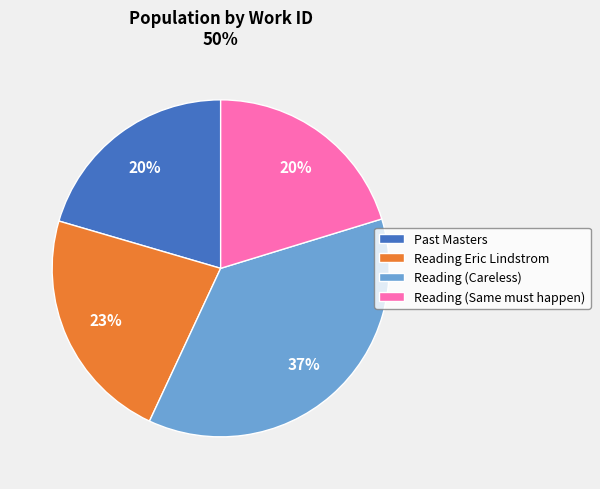

Is it true that Reading (Careless) is 29% of the pie?

False